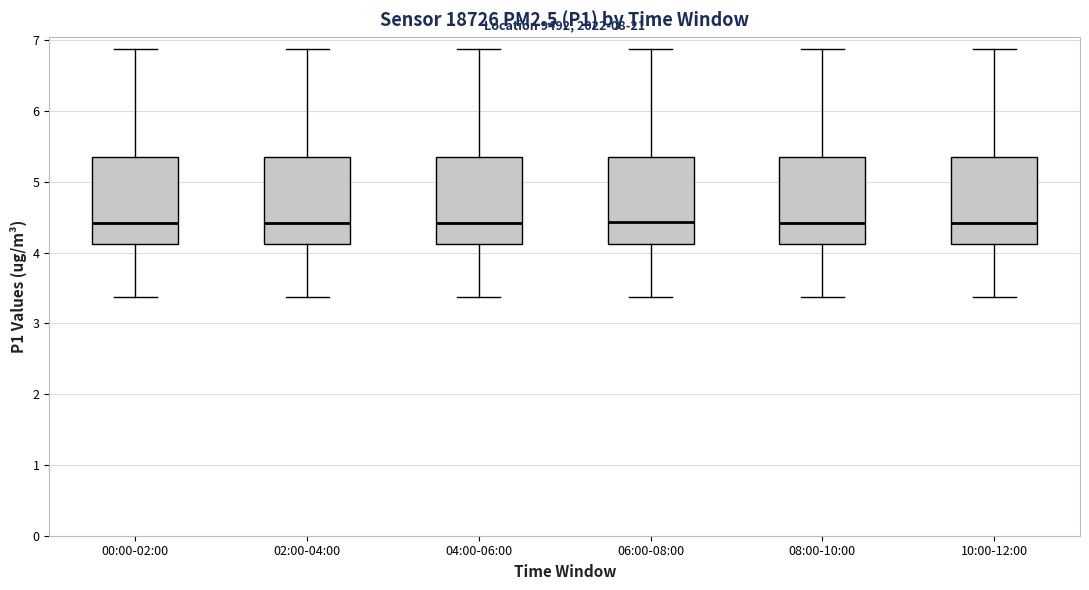

Where does the lower whisker of the box for 00:00-02:00 end on the y-axis? The values are not printed on the chart, so give them approximately, as read against the axis.

3.4